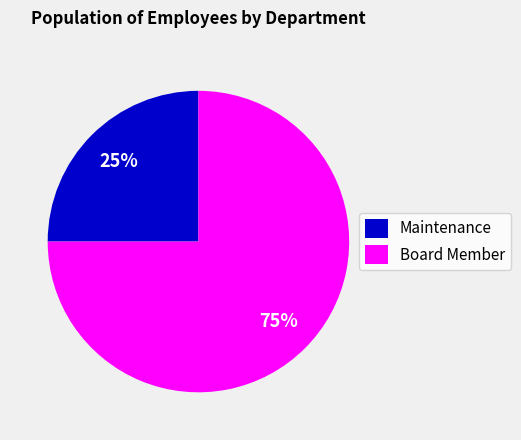

To the nearest percent, what portion does Maintenance represent?

25%